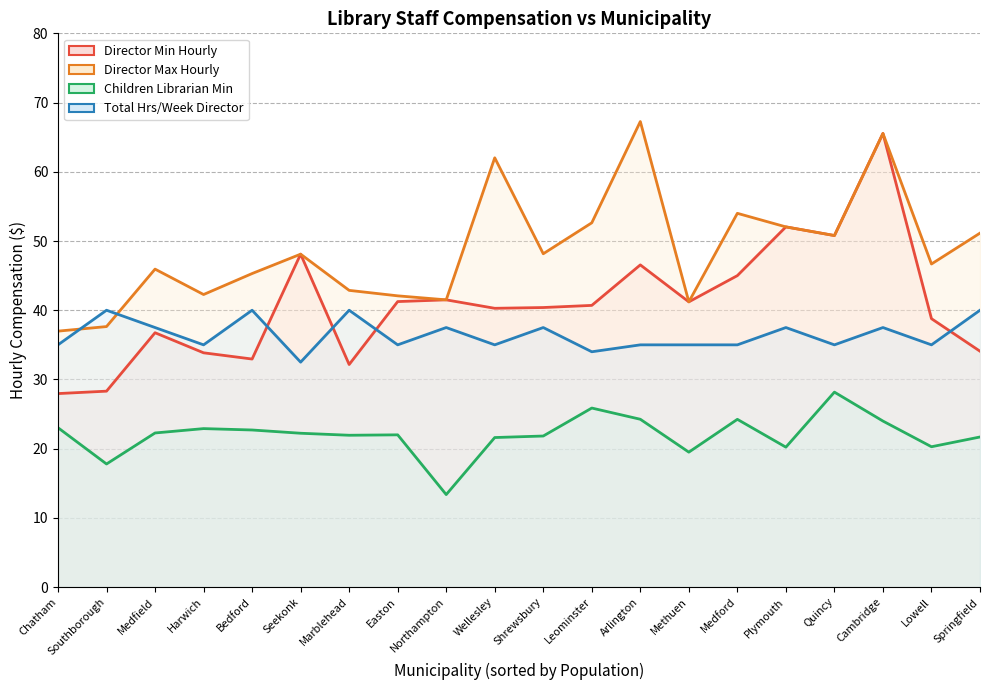

How many categories are shown in the chart?

20